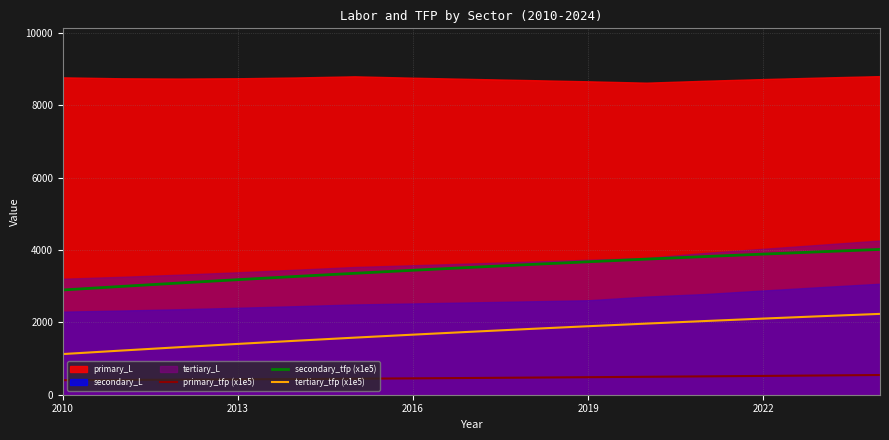

True or false: secondary_tfp (x1e5) has a value of 793.6 at 2022.

False